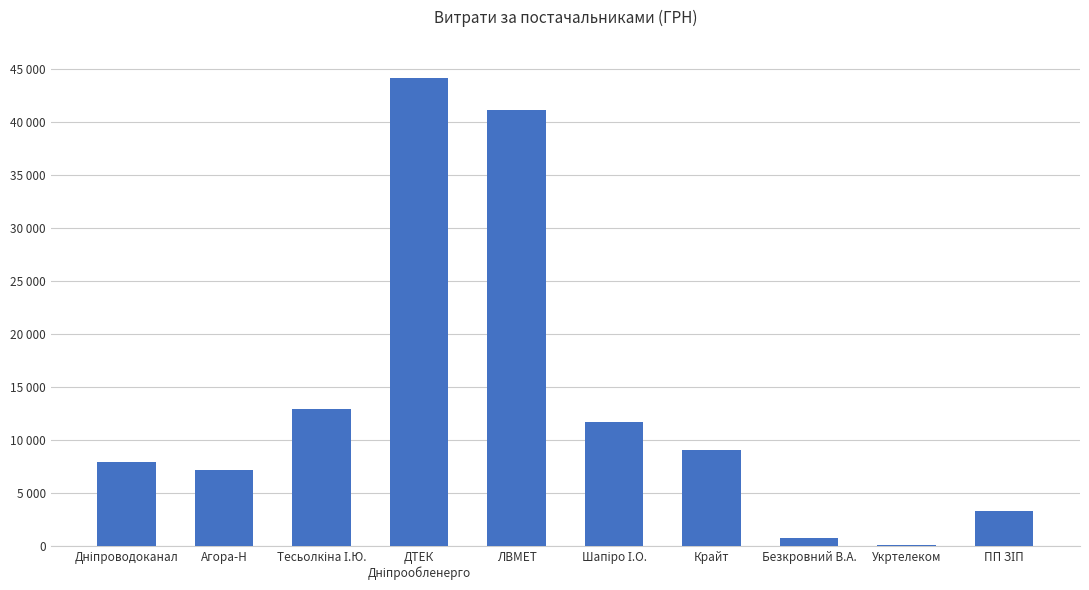

At which category does the chart reach its minimum across all series?

Укртелеком